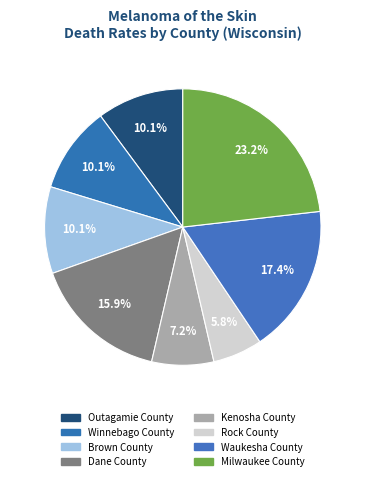

Approximately how many times larger is the value at Kenosha County compared to Waukesha County?

0.4